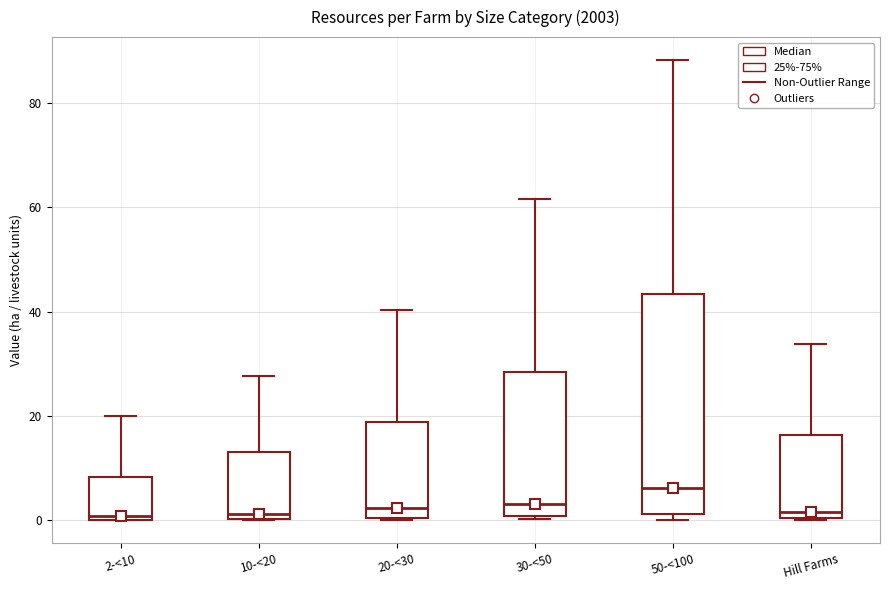

Which box is the tallest, from its lower edge to its upper edge?

50-<100